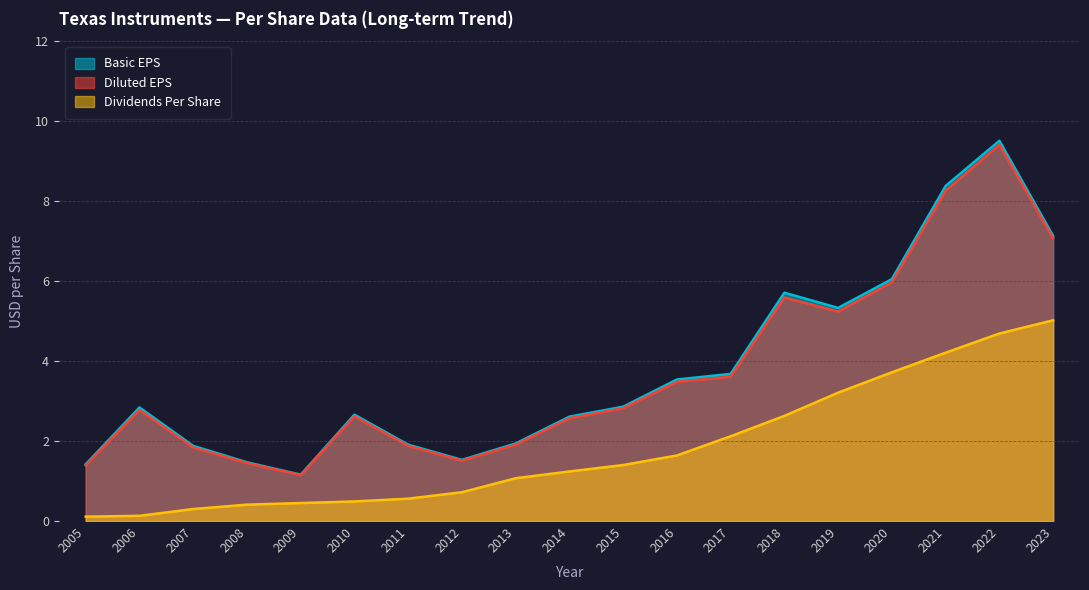

True or false: Dividends Per Share and Diluted EPS cross at least once.

False